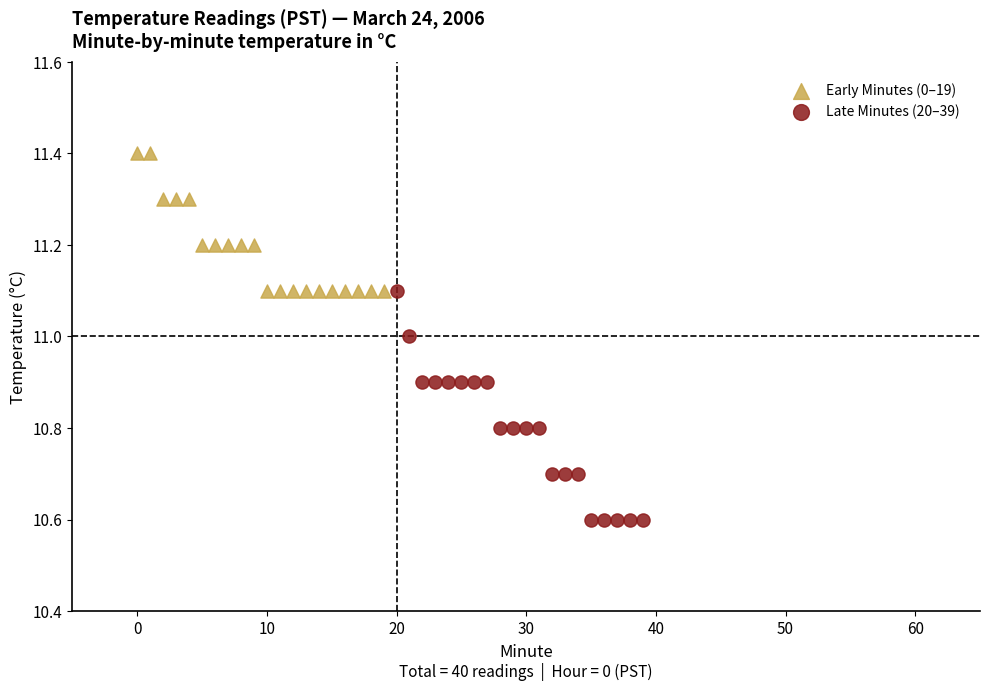

Which series contains the highest Y value?

Early Minutes (0–19)